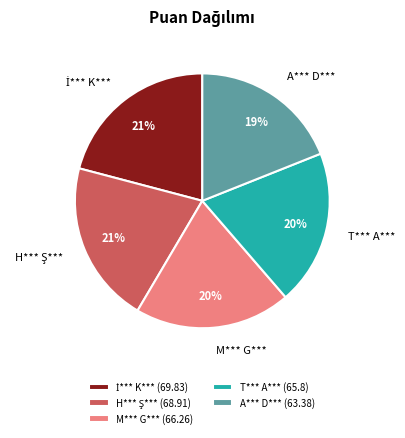

To the nearest percent, what is the difference between the largest and smallest slice percentages?

2%